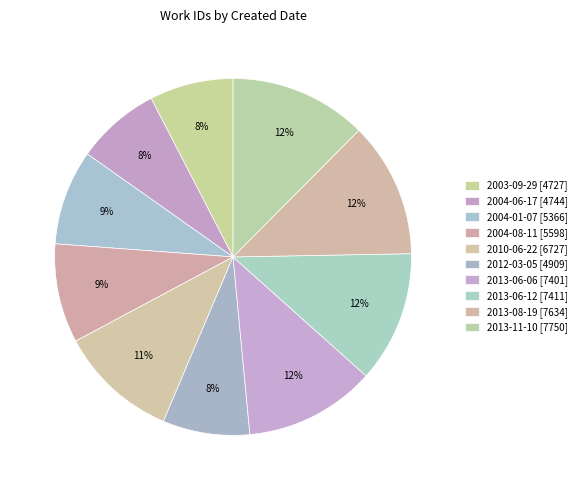

Approximately how many times larger is the value at 2013-11-10 compared to 2013-08-19?

1.0